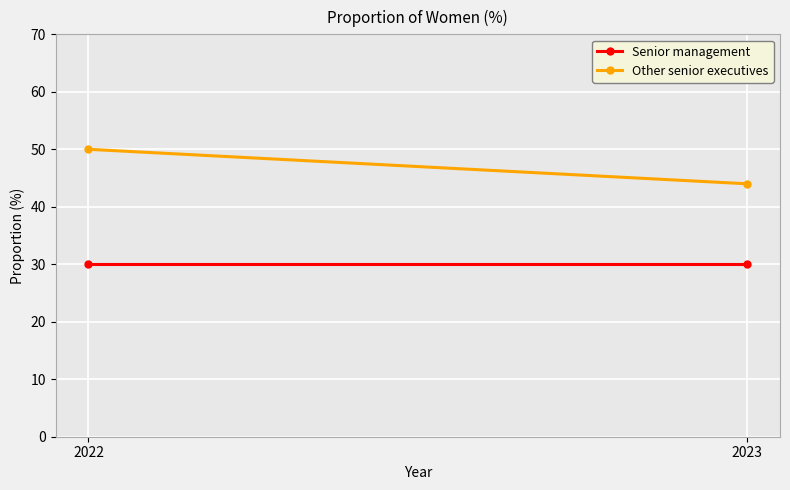

What are all the series names shown in the legend?

Senior management, Other senior executives